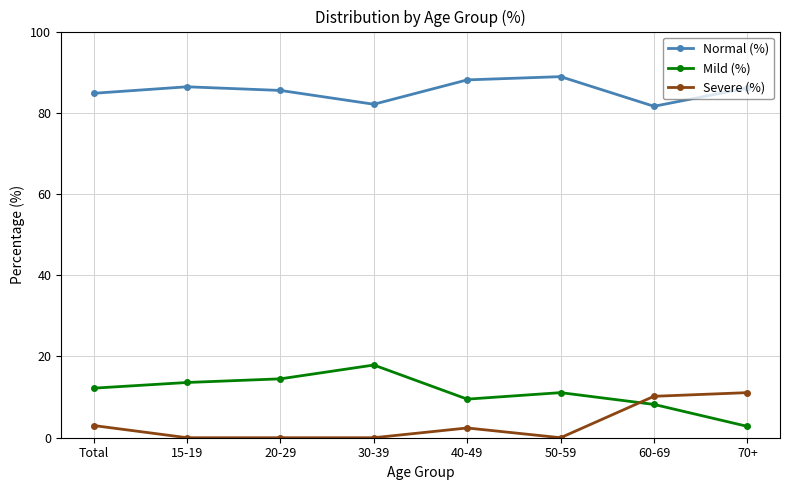

What position from the right is 40-49?

4